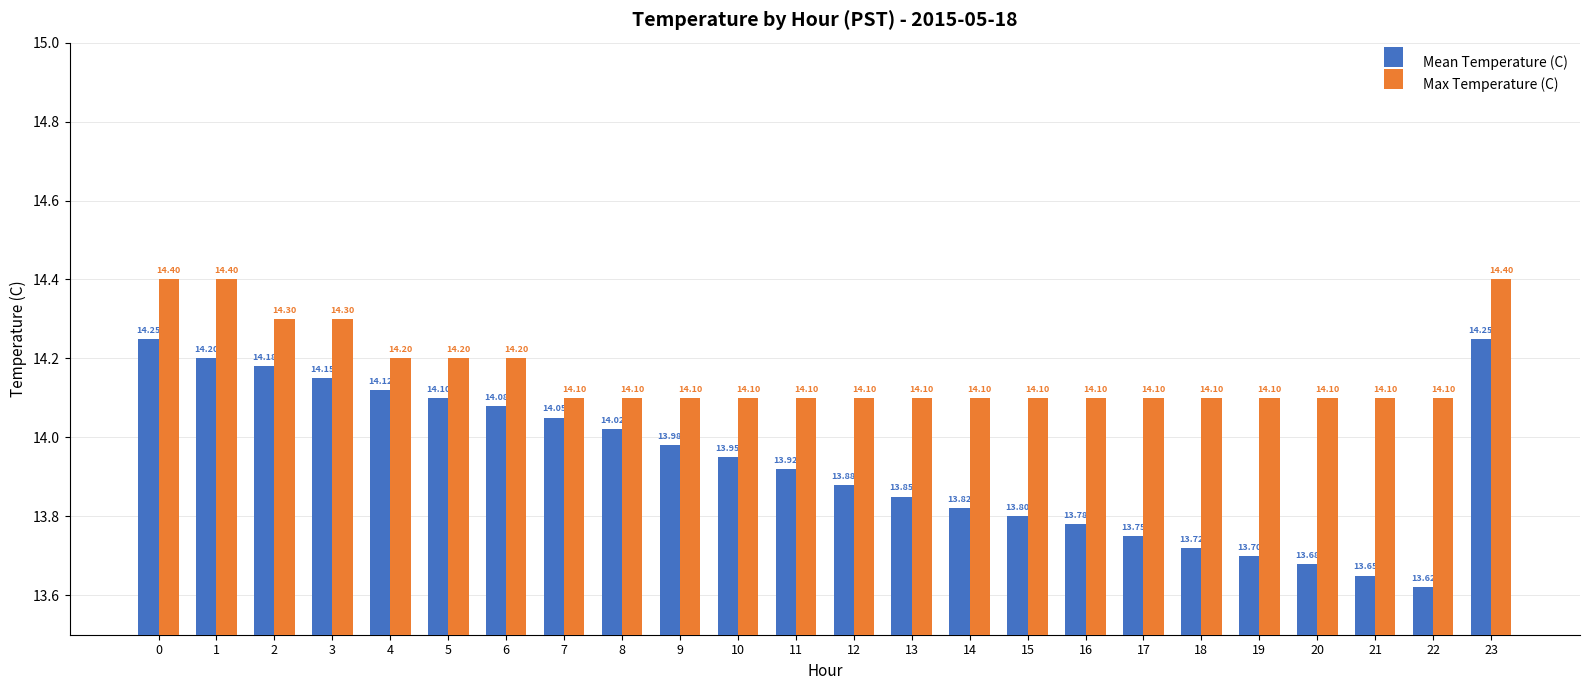

How many bars are there in each group?

2